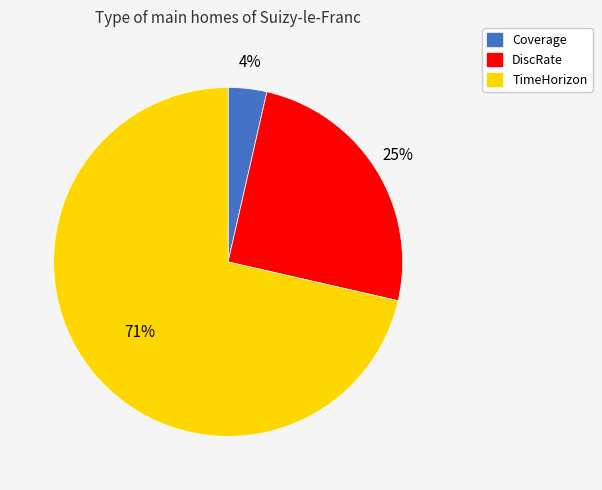

Which slice is the largest?

TimeHorizon